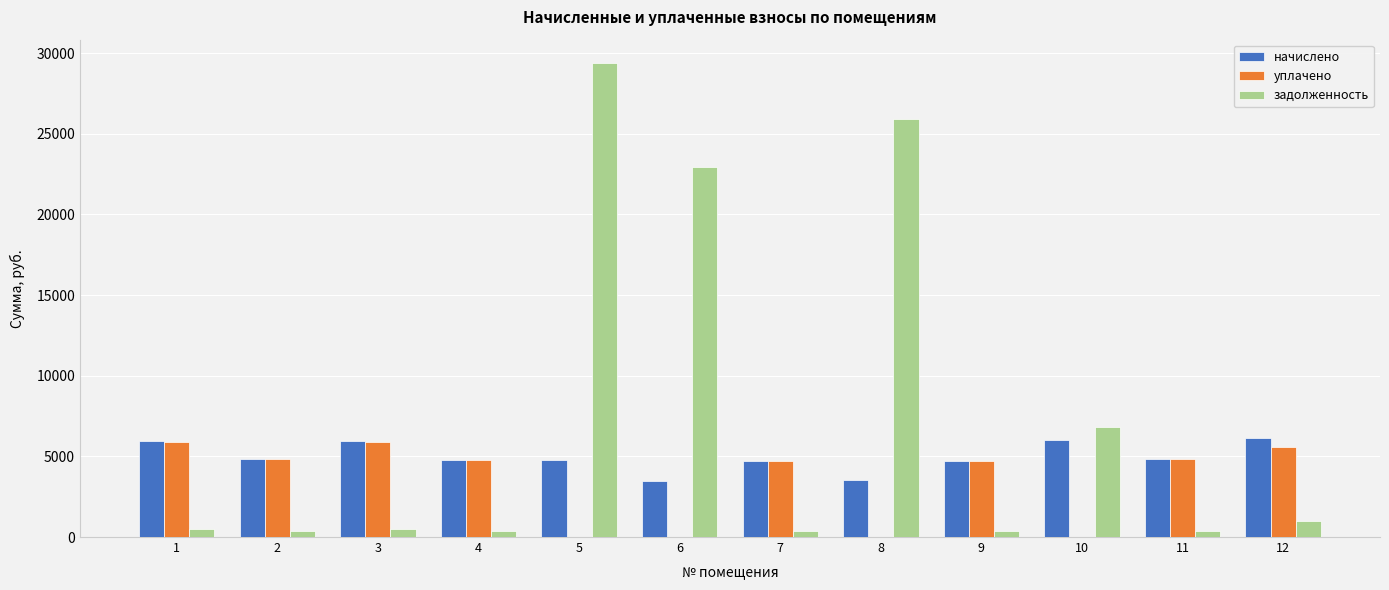

Is it true that задолженность equals 43348.6 at 5?

False